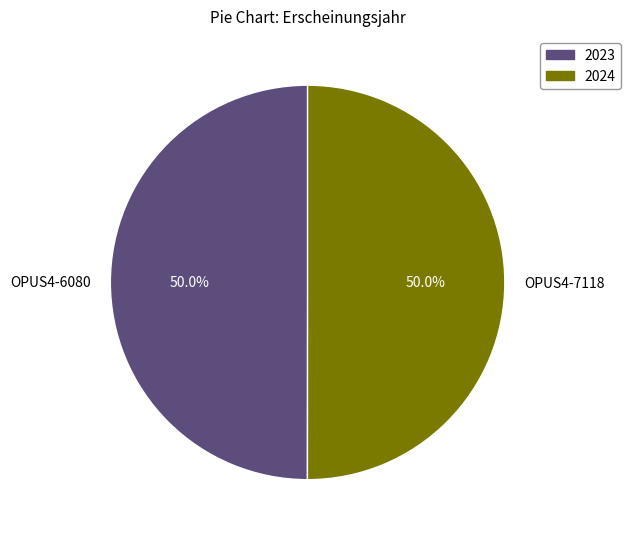

Approximately how many times larger is the value at OPUS4-7118 compared to OPUS4-6080?

1.0